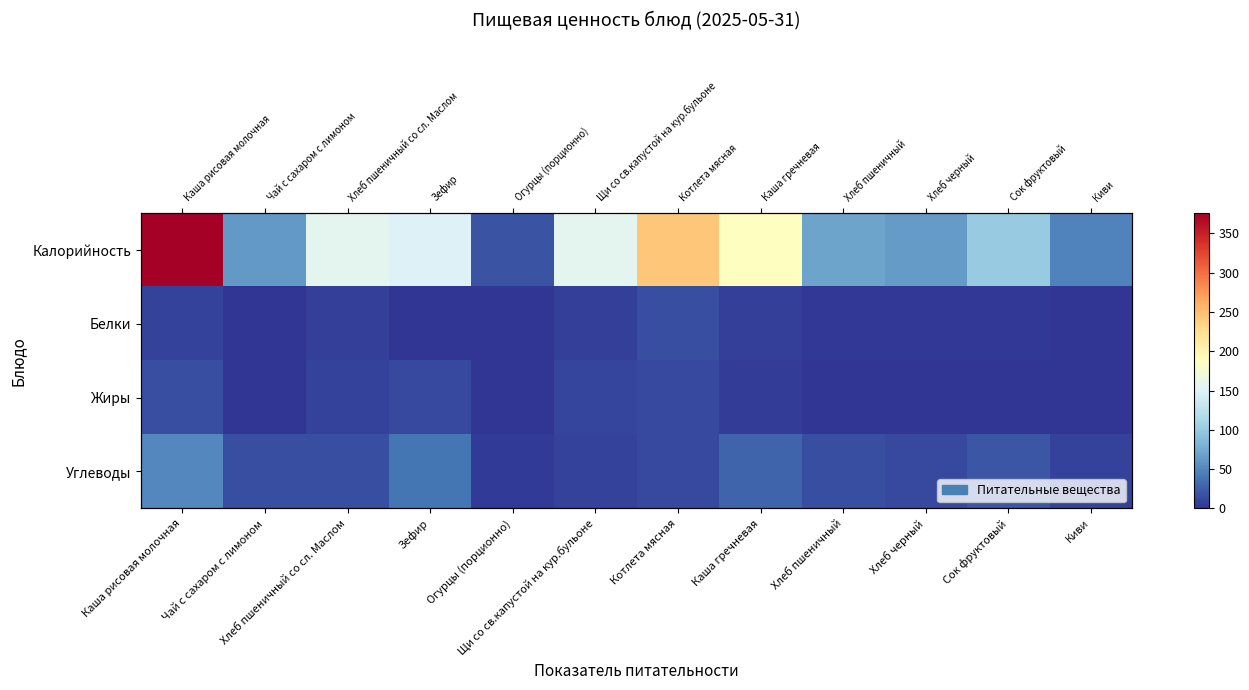

The value of Жиры at Котлета мясная is 7.3. True or false?

False